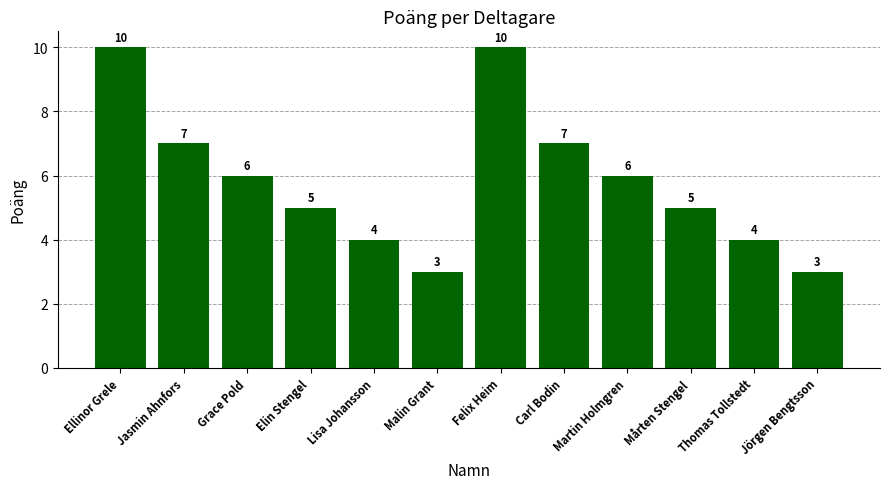

Reading left to right, what are all the values shown in this chart?

Ellinor Grele=10	Jasmin Ahnfors=7	Grace Pold=6	Elin Stengel=5	Lisa Johansson=4	Malin Grant=3	Felix Heim=10	Carl Bodin=7	Martin Holmgren=6	Mårten Stengel=5	Thomas Tollstedt=4	Jörgen Bengtsson=3